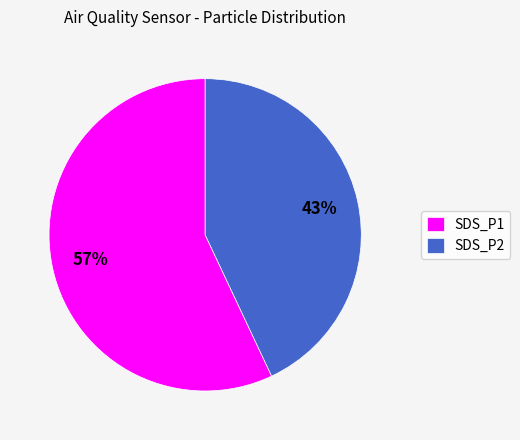

What is the ratio of the value at SDS_P1 to the value at SDS_P2?

1.3